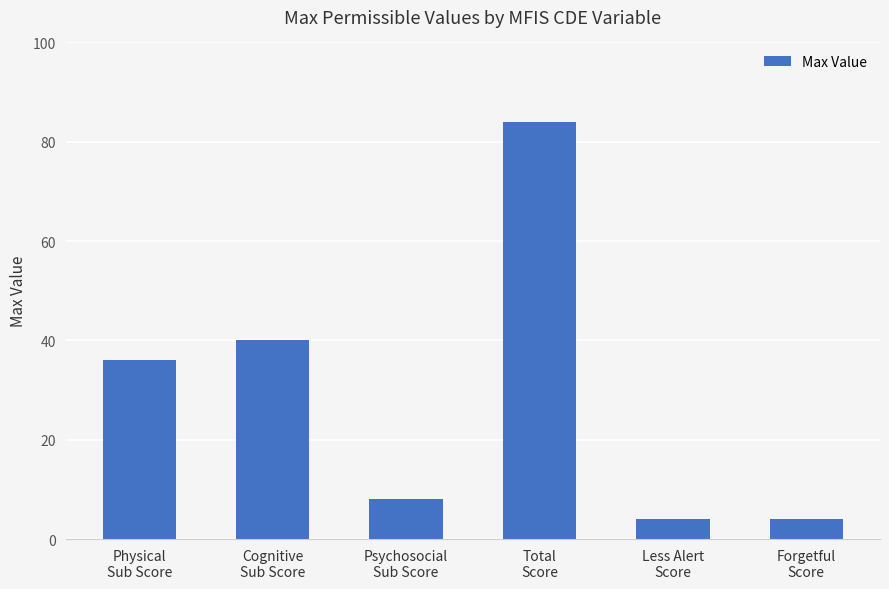

Is it true that the value at Psychosocial
Sub Score is 8?

True